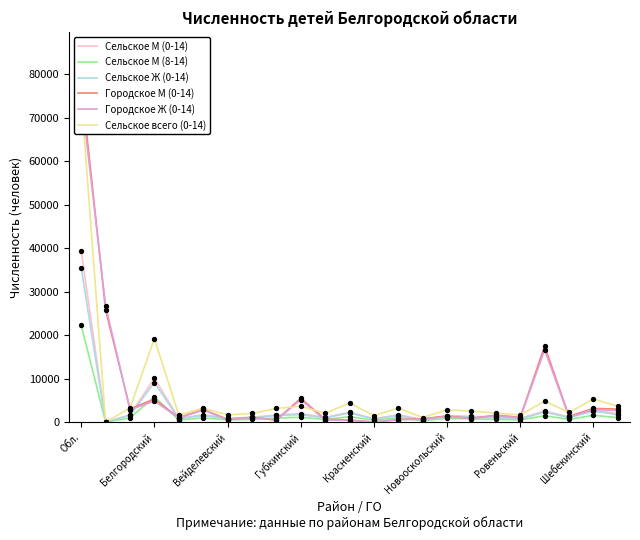

What is the total value across all series at 13?

8544